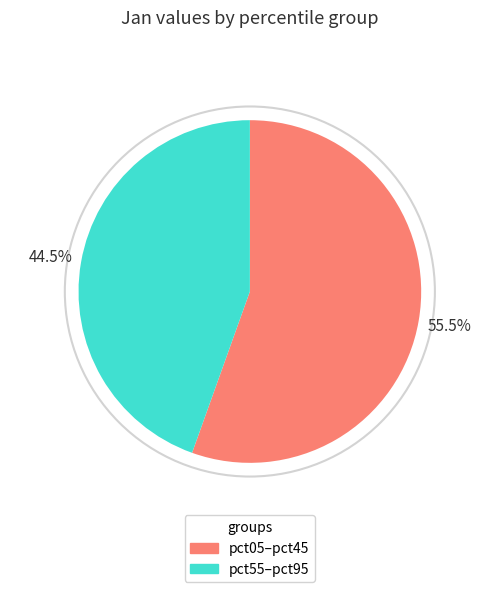

What percentage is NOT represented by pct05–pct45?

44.5%